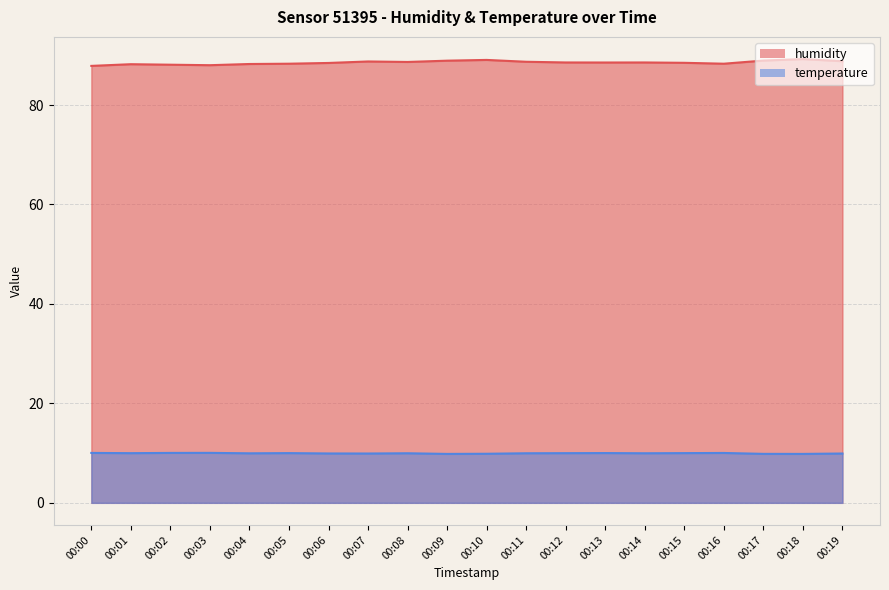

Reading left to right, transcribe all the data shown in this chart.

humidity: 00:00=87.9	00:01=88.2	00:02=88.1	00:03=88.0	00:04=88.2	00:05=88.3	00:06=88.5	00:07=88.8	00:08=88.7	00:09=88.9	00:10=89.1	00:11=88.7	00:12=88.6	00:13=88.5	00:14=88.6	00:15=88.5	00:16=88.3	00:17=88.9	00:18=89.2	00:19=88.8
temperature: 00:00=10.0	00:01=10.0	00:02=10.0	00:03=10.1	00:04=10.0	00:05=10.0	00:06=9.9	00:07=9.9	00:08=10.0	00:09=9.8	00:10=9.9	00:11=10.0	00:12=10.0	00:13=10.0	00:14=10.0	00:15=10.0	00:16=10.0	00:17=9.8	00:18=9.8	00:19=9.9